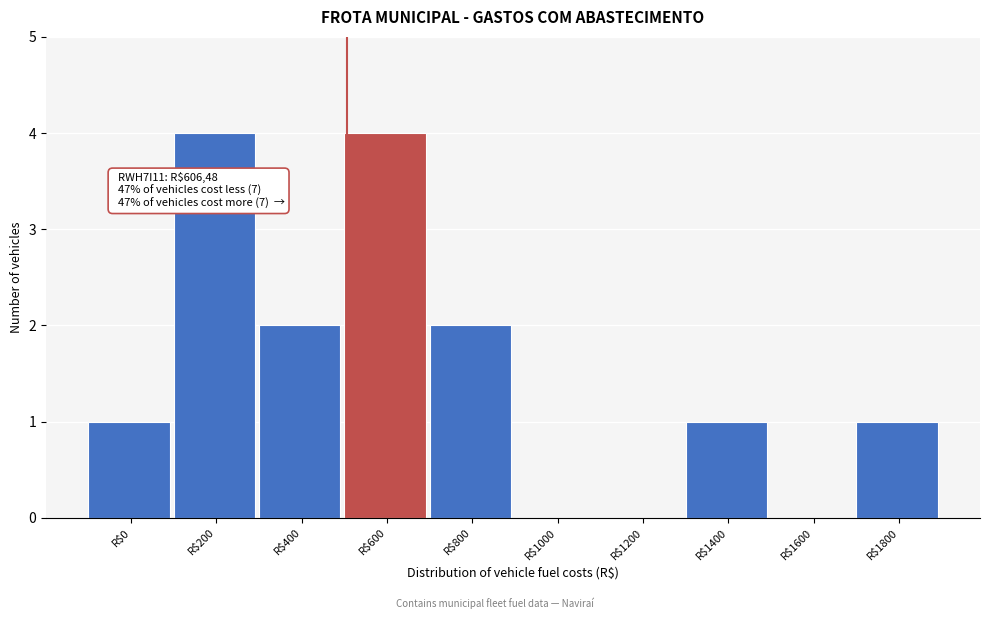

The value at R$1000 is 3. True or false?

False